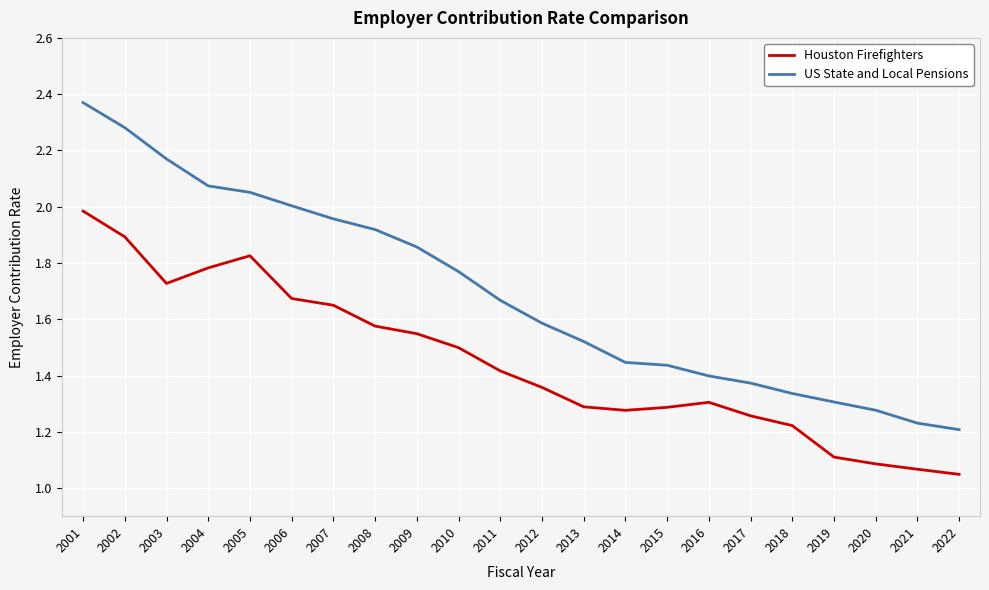

How many lines are shown in the chart?

2